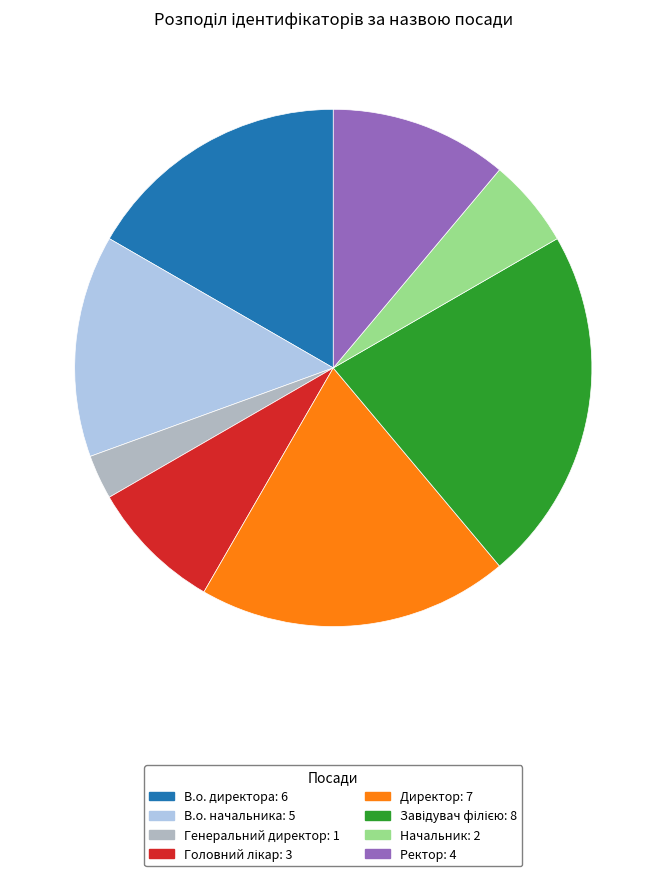

Is there a majority slice in this chart?

No